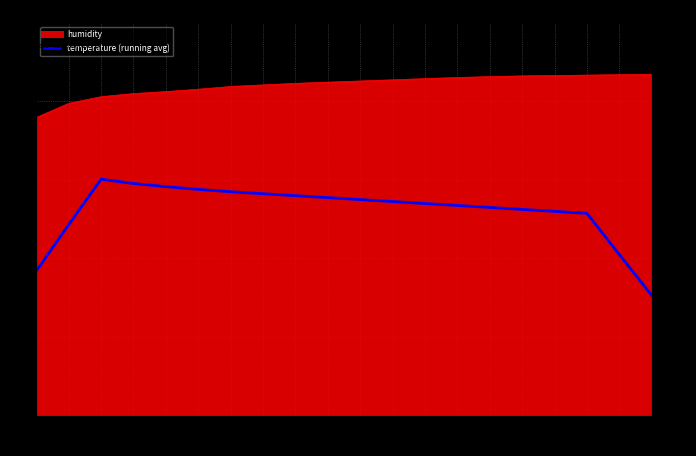

List the labels in order of value, largest first.

02:00, 03:00, 04:00, 05:00, 06:00, 07:00, 08:00, 09:00, 10:00, 11:00, 12:00, 13:00, 14:00, 15:00, 16:00, 17:00, 01:00, 18:00, 00:00, 19:00